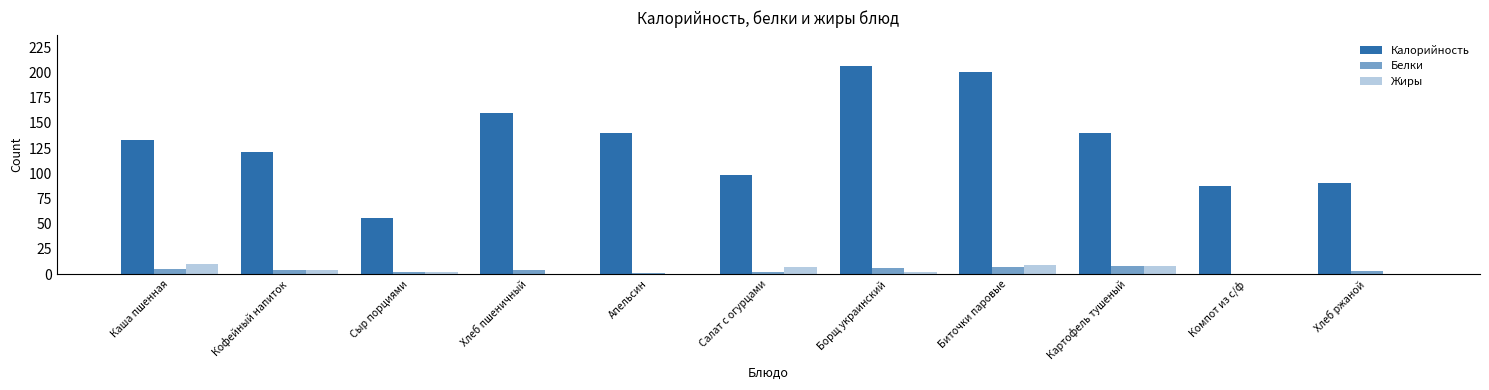

How many data points does each series have?

11